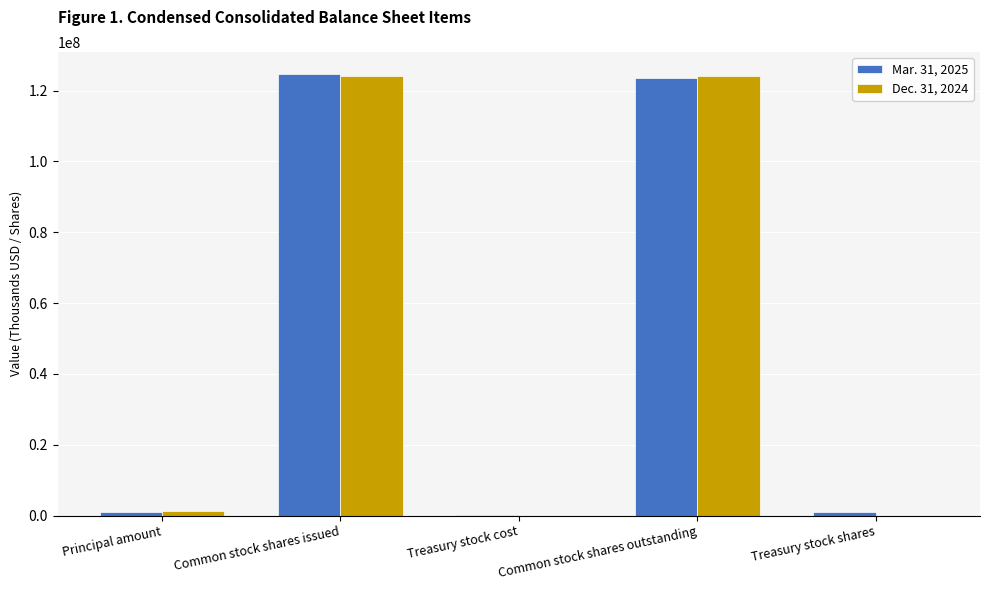

Are the bars grouped side by side (vs. stacked)?

Yes